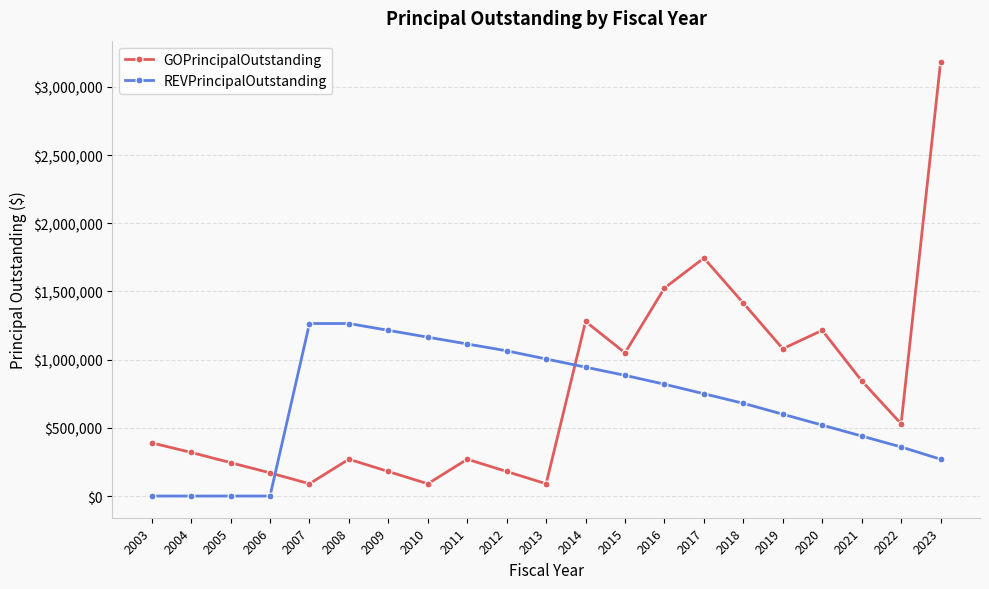

The GOPrincipalOutstanding series shows 1492112 at 2019. True or false?

False